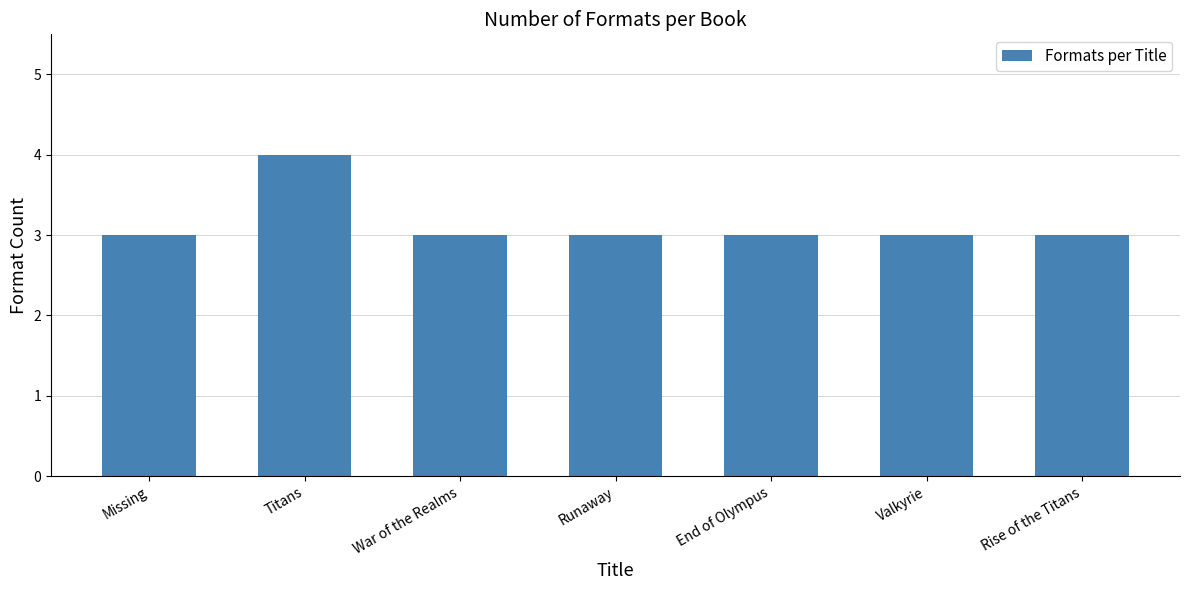

What is the maximum value shown in the chart?

4